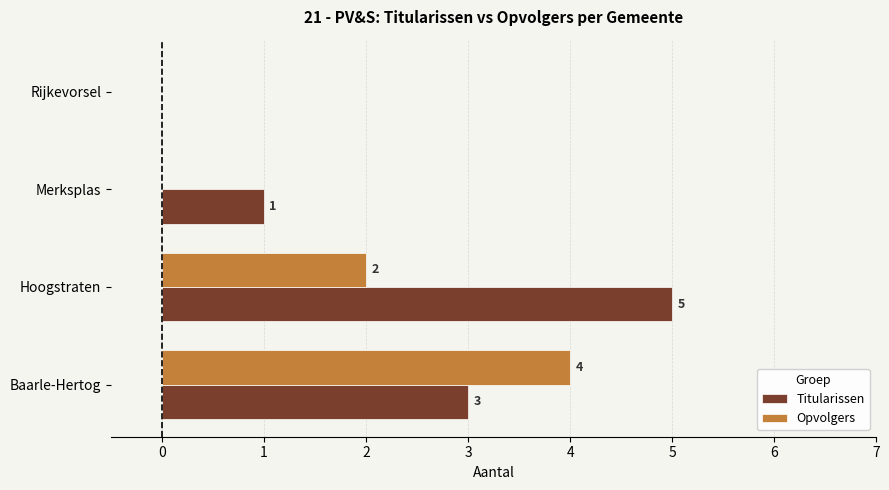

Where is Opvolgers nearest to the value 2?

Hoogstraten